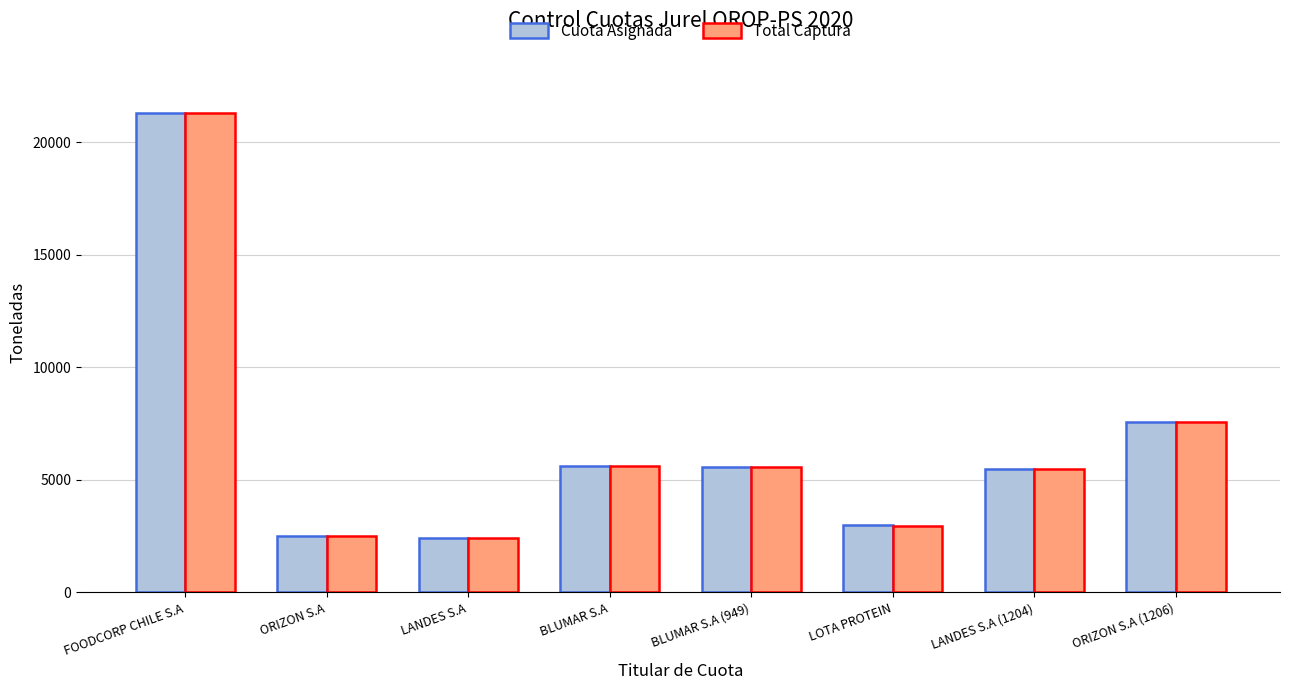

What is the total value across all series at BLUMAR S.A (949)?

11188.0